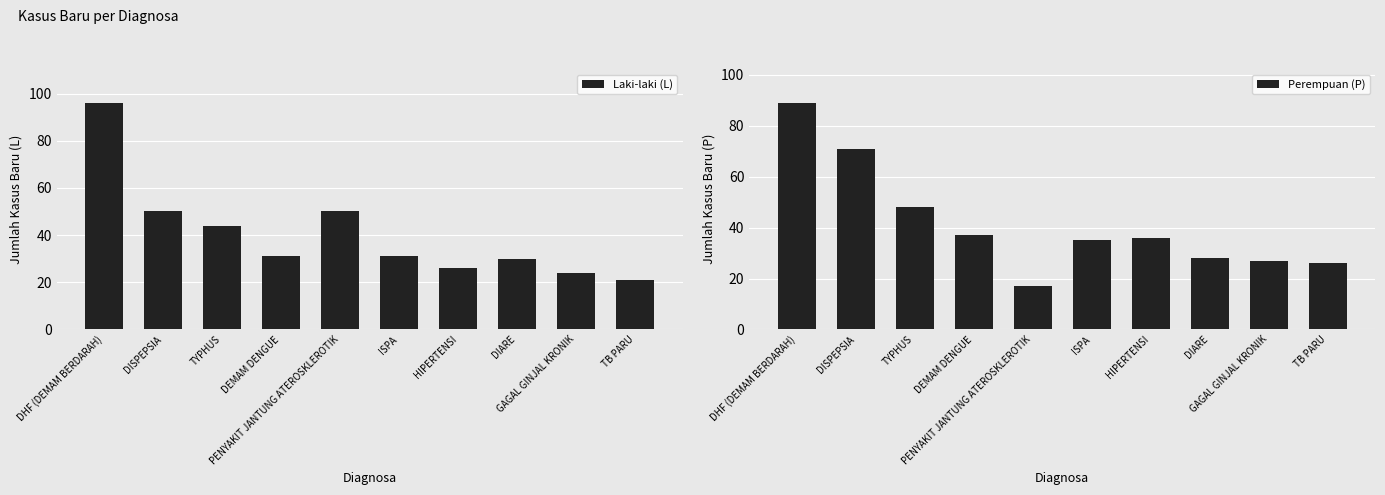

What is the average value of the Laki-laki (L) series?

40